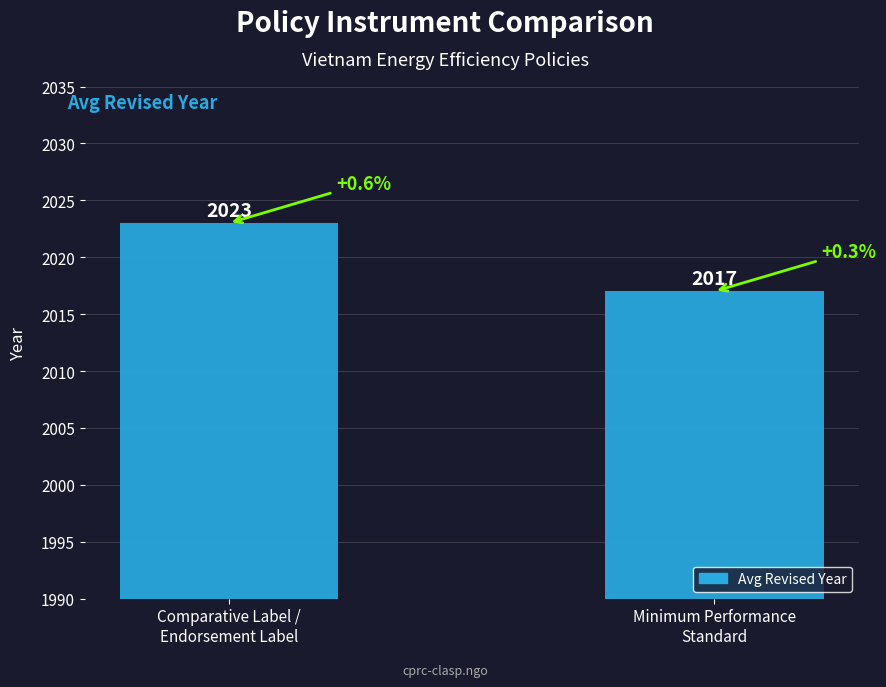

How many values are between 2017 and 2023?

2